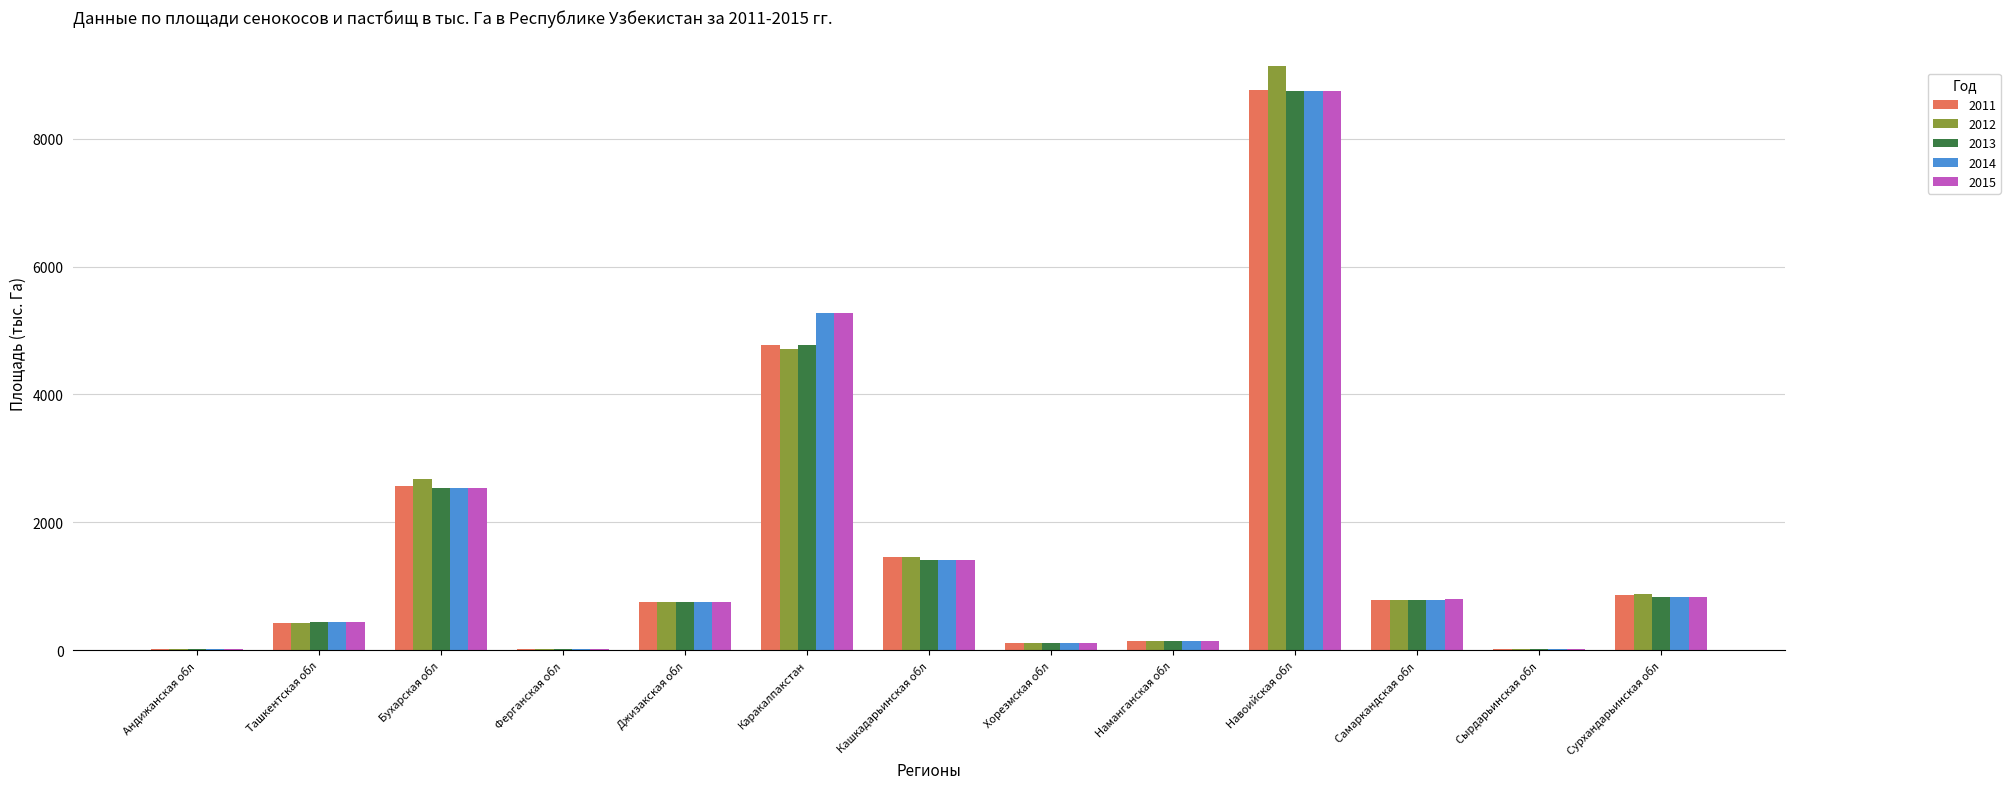

Does the chart contain stacked bars?

No